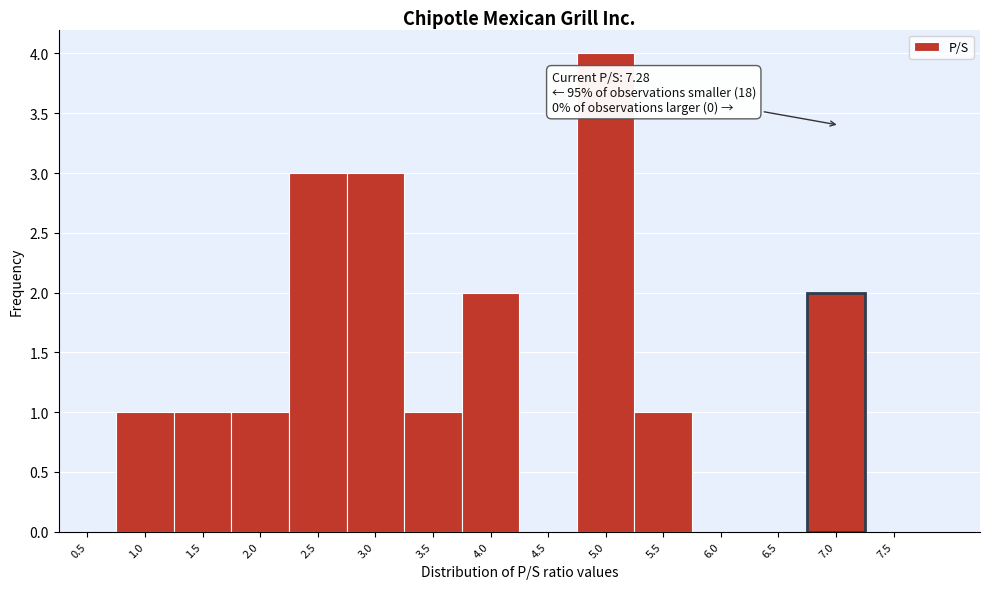

Reading left to right, extract all data points from this chart.

0.5=0	1.0=1	1.5=1	2.0=1	2.5=3	3.0=3	3.5=1	4.0=2	4.5=0	5.0=4	5.5=1	6.0=0	6.5=0	7.0=2	7.5=0